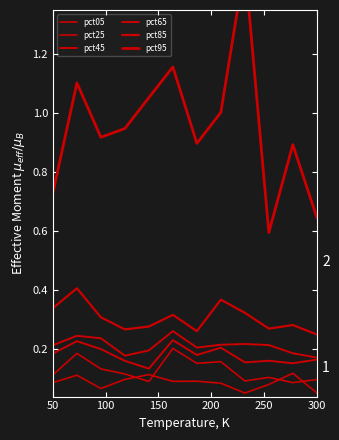

How many lines are shown in the chart?

6